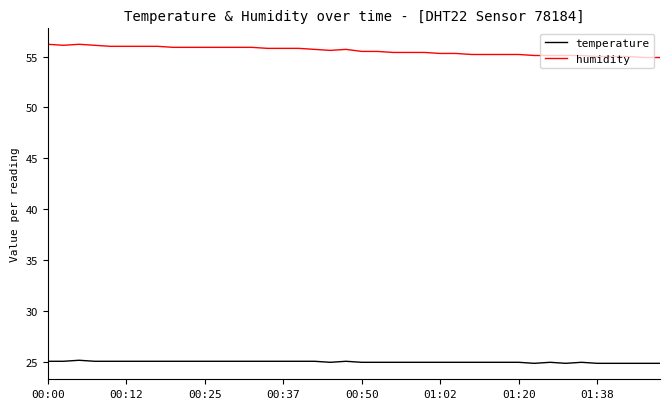

True or false: temperature and humidity cross at least once.

False